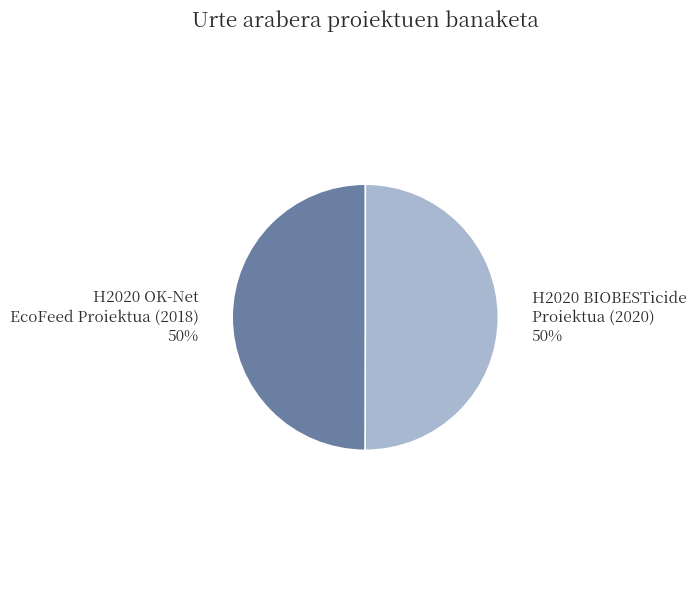

How many segments does this pie chart have?

2